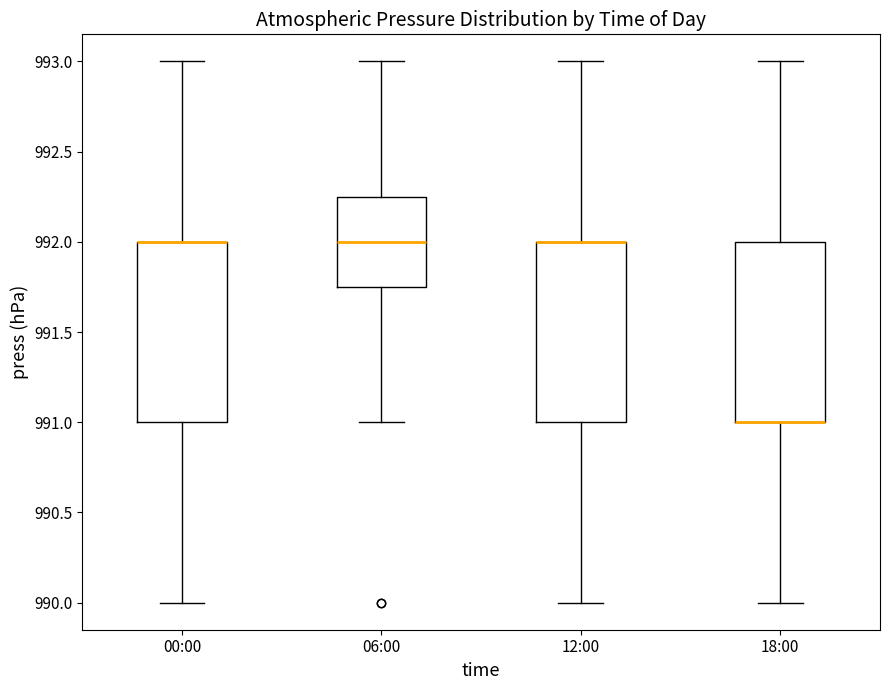

Where is the upper edge of the box for 12:00 on the y-axis? The values are not printed on the chart, so give them approximately, as read against the axis.

992.00